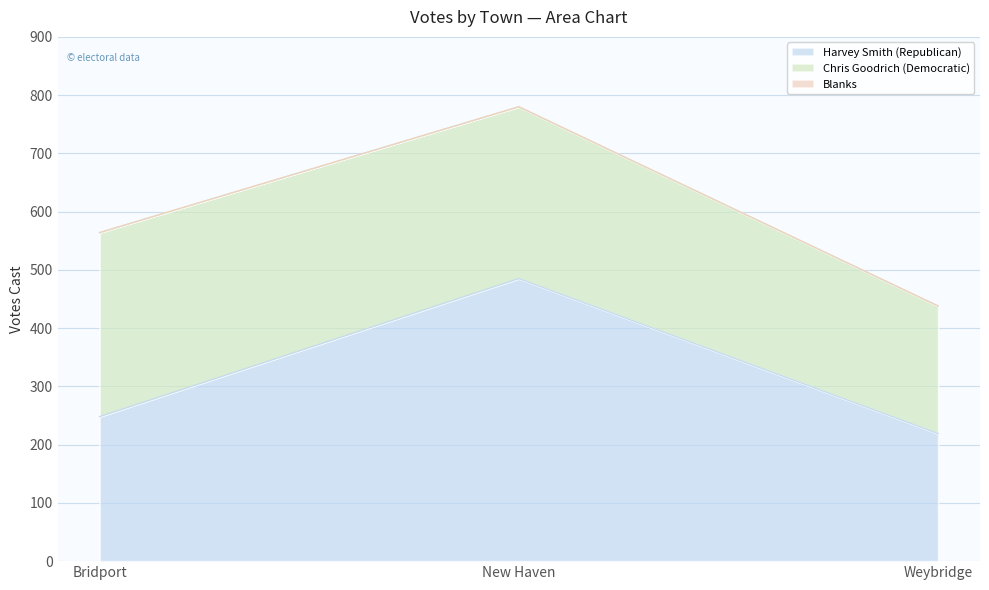

Is the value of Chris Goodrich (Democratic) at Weybridge greater than the value of Harvey Smith (Republican) at Weybridge?

No